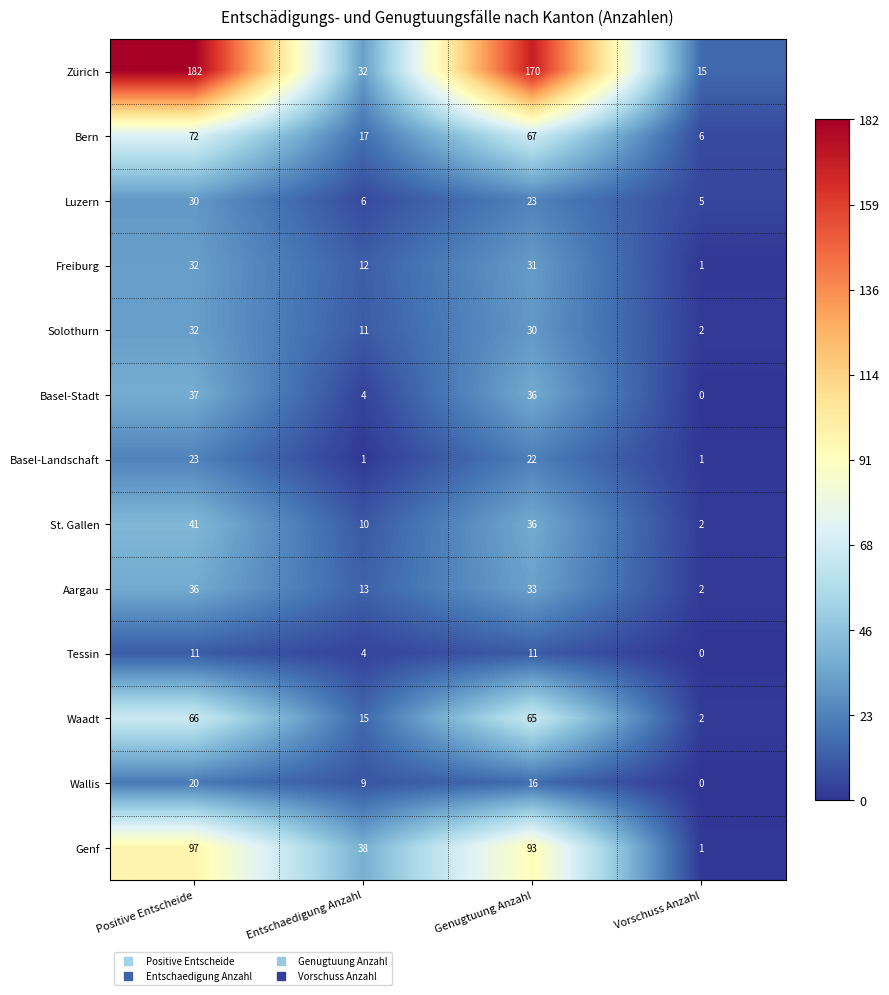

Rank the categories by Freiburg value from lowest to highest.

Vorschuss Anzahl, Entschaedigung Anzahl, Genugtuung Anzahl, Positive Entscheide